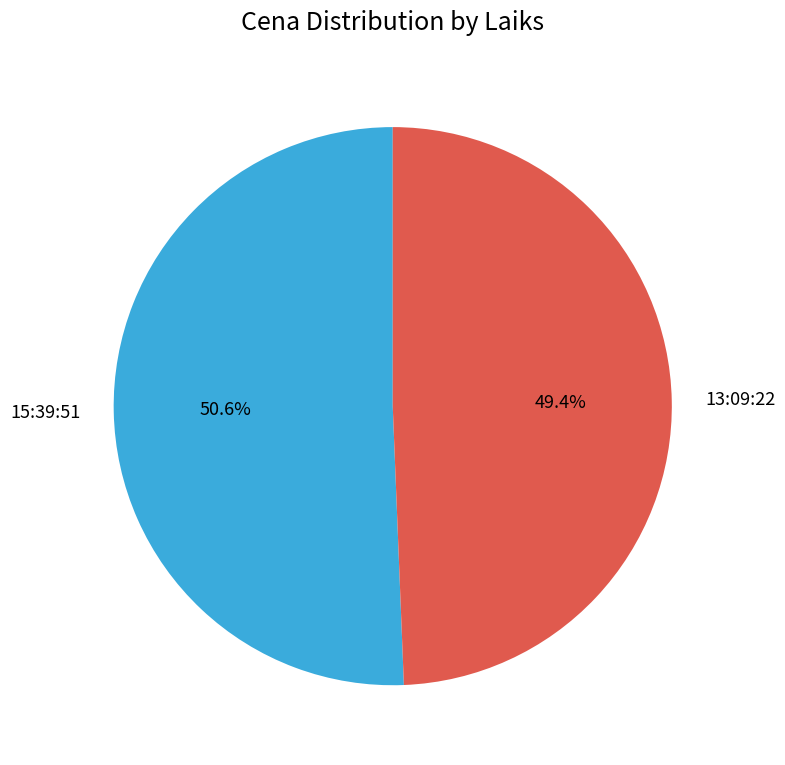

What percentage is the 15:39:51 slice, to the nearest percent?

51%